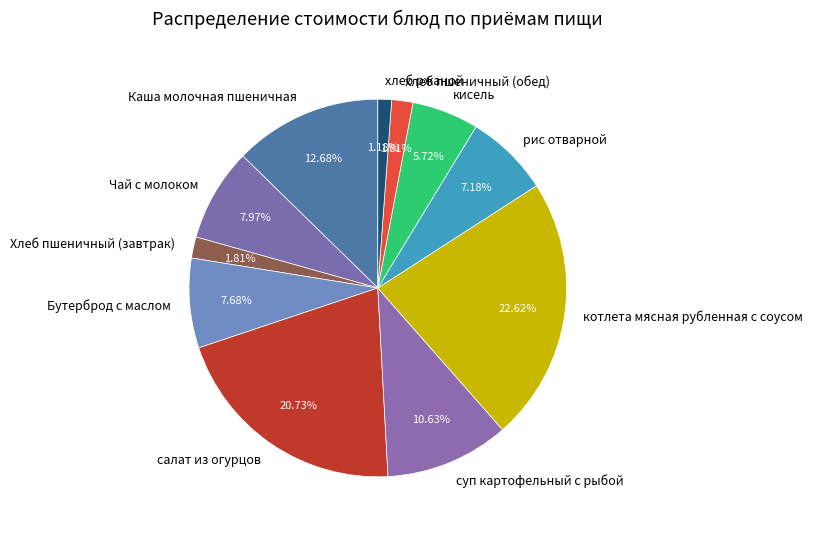

What is the largest slice in the pie chart?

котлета мясная рубленная с соусом